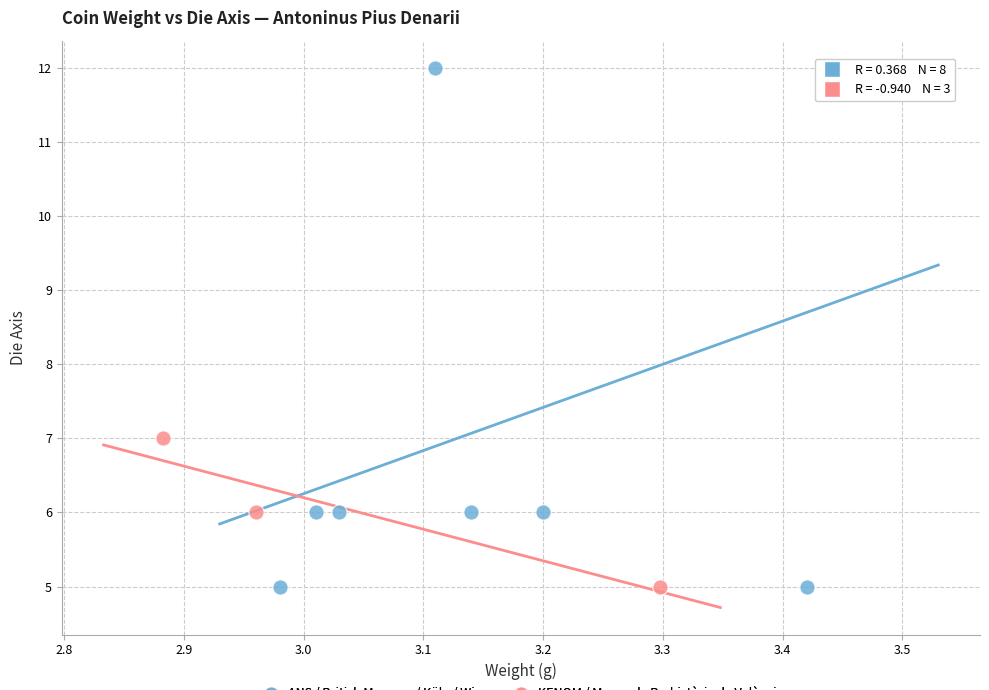

Which series reaches the maximum Y coordinate?

ANS / British Museum / Köln / Wien